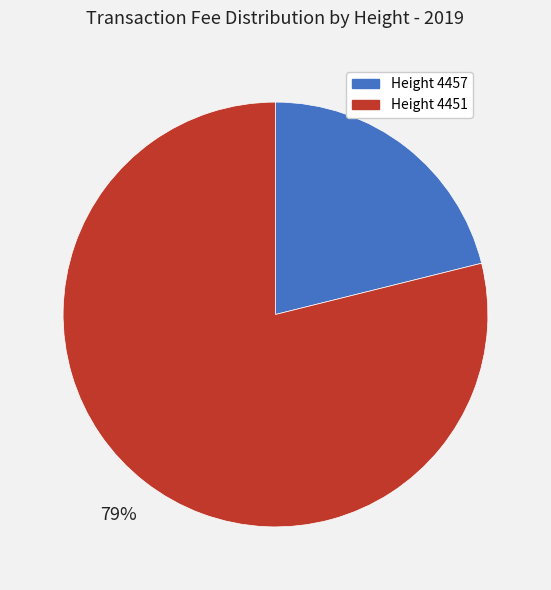

To the nearest percent, what is the average slice percentage?

50%